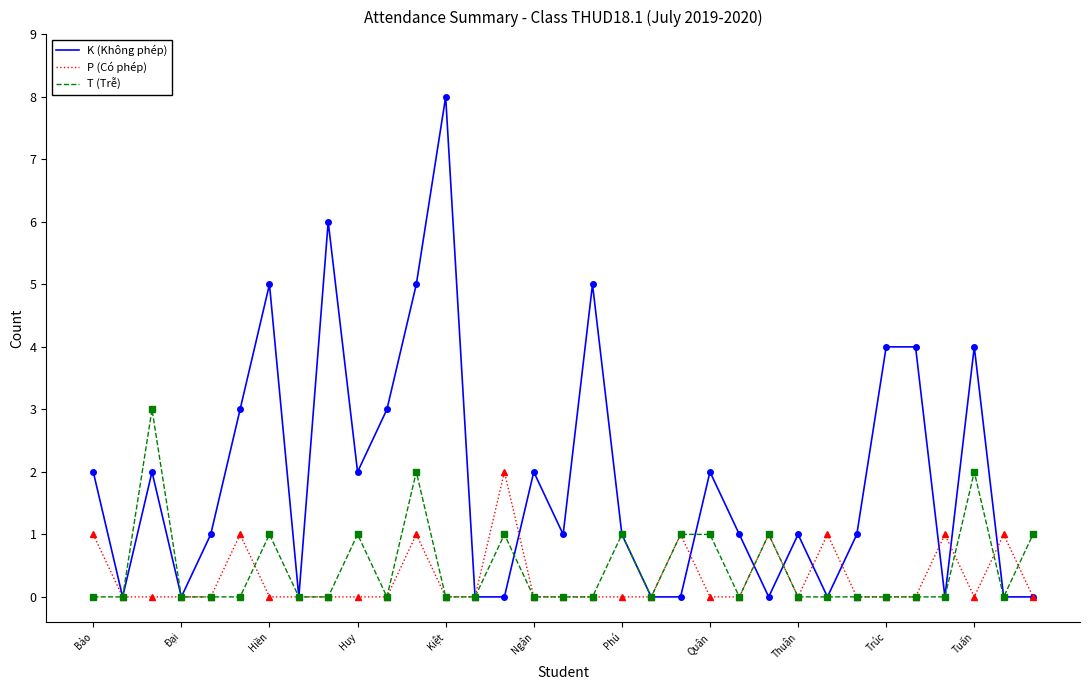

Which series has the largest total across all categories?

K (Không phép)